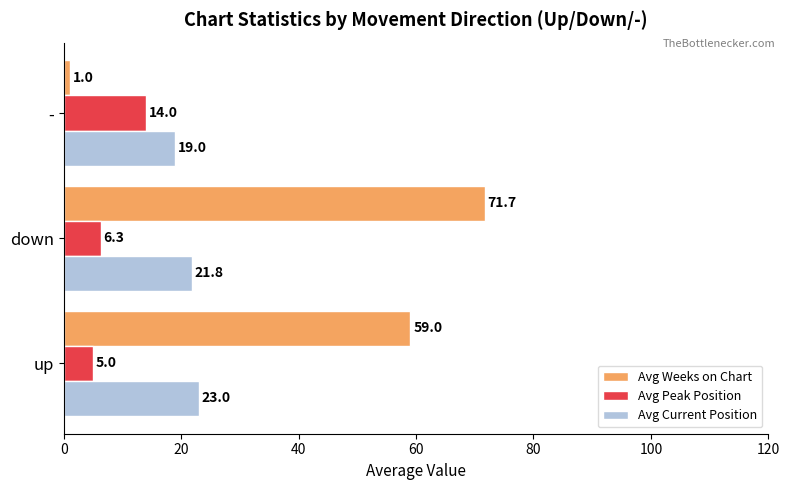

At which category is the sum across all series the highest?

down